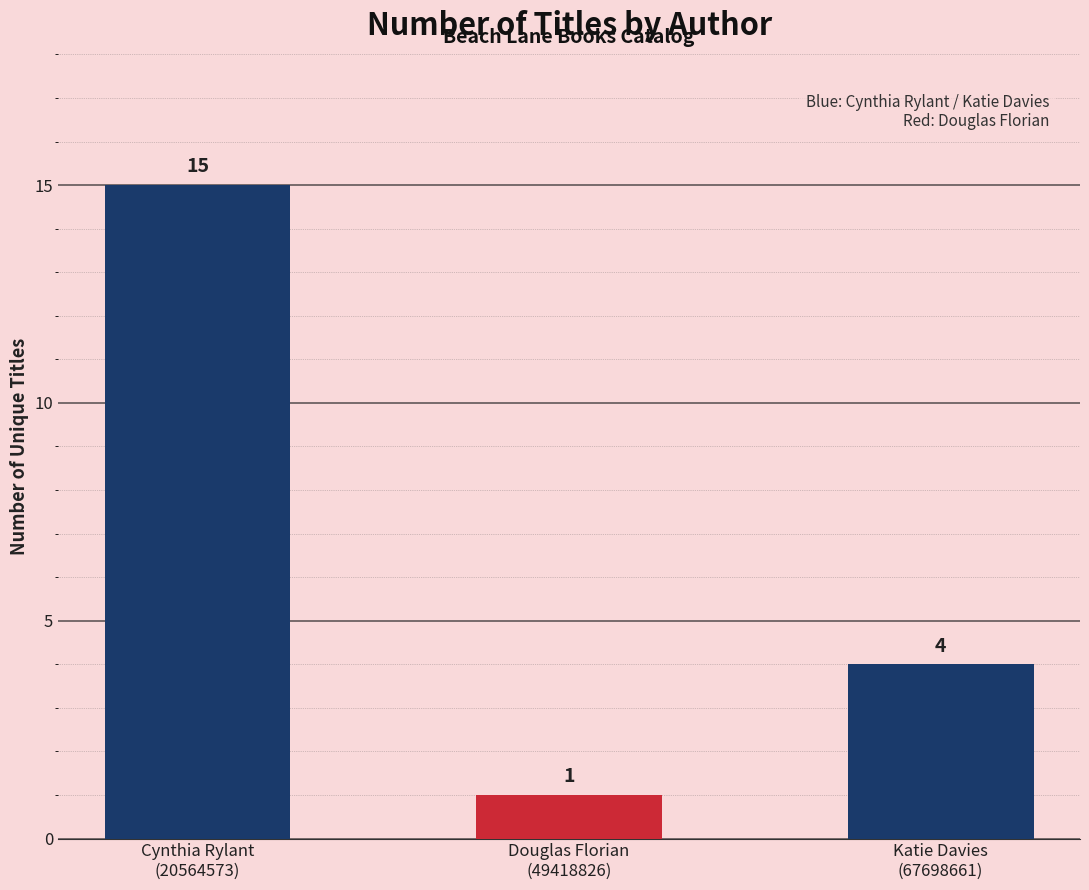

Rank the categories by value from highest to lowest.

Cynthia Rylant
(20564573), Katie Davies
(67698661), Douglas Florian
(49418826)